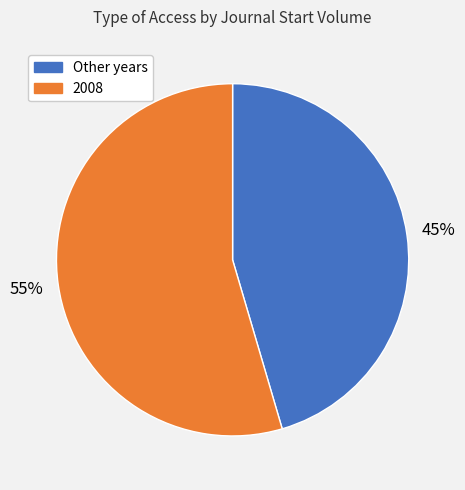

How many slices are in this pie chart?

2